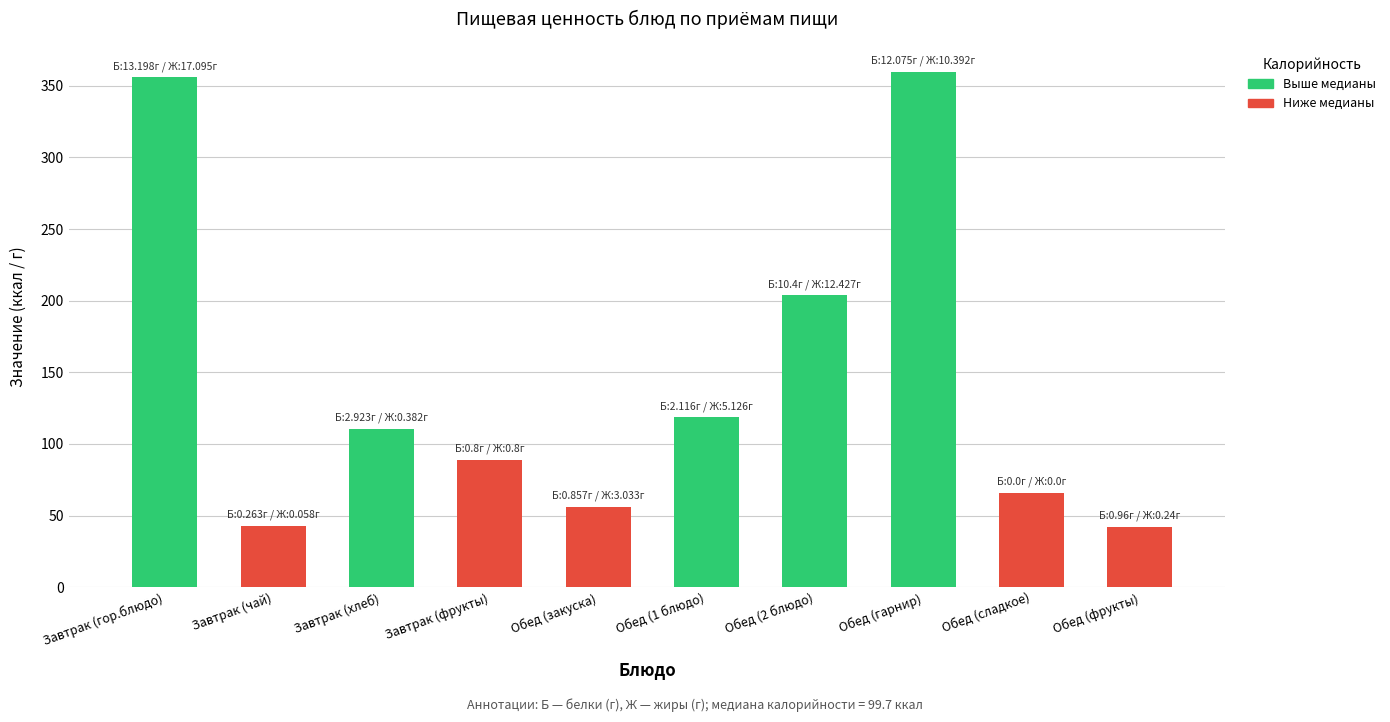

What is the maximum value shown in the chart?

359.8